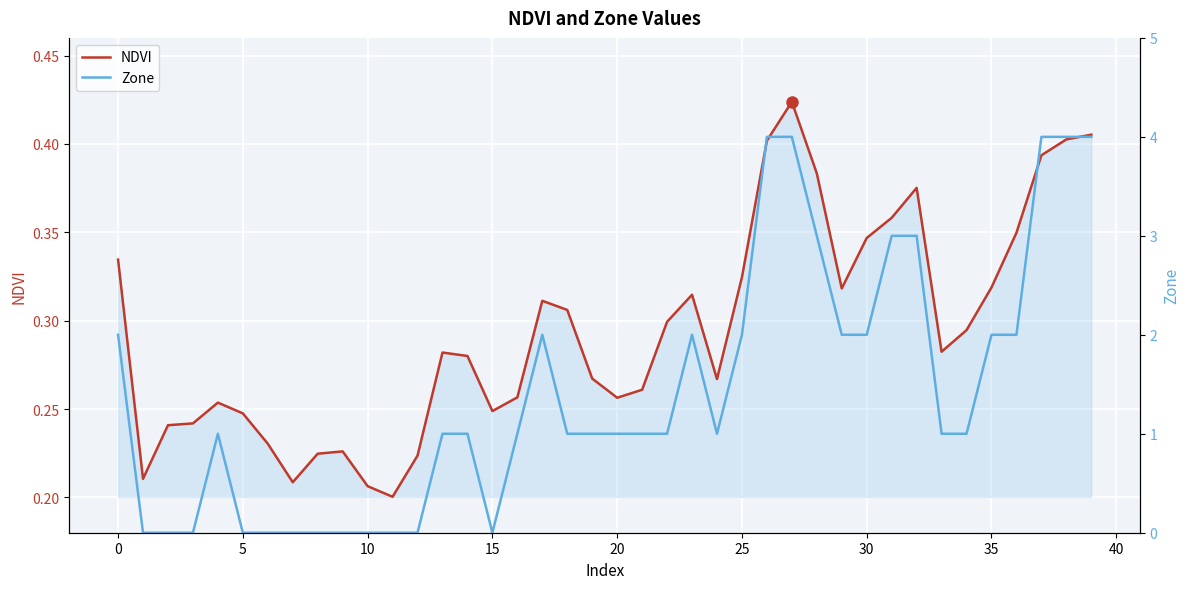

How many interior local valleys does the Zone series have?

2